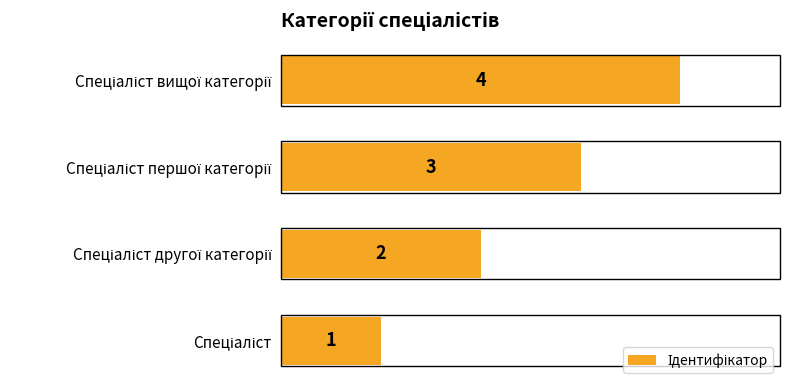

What is the maximum value shown in the chart?

4